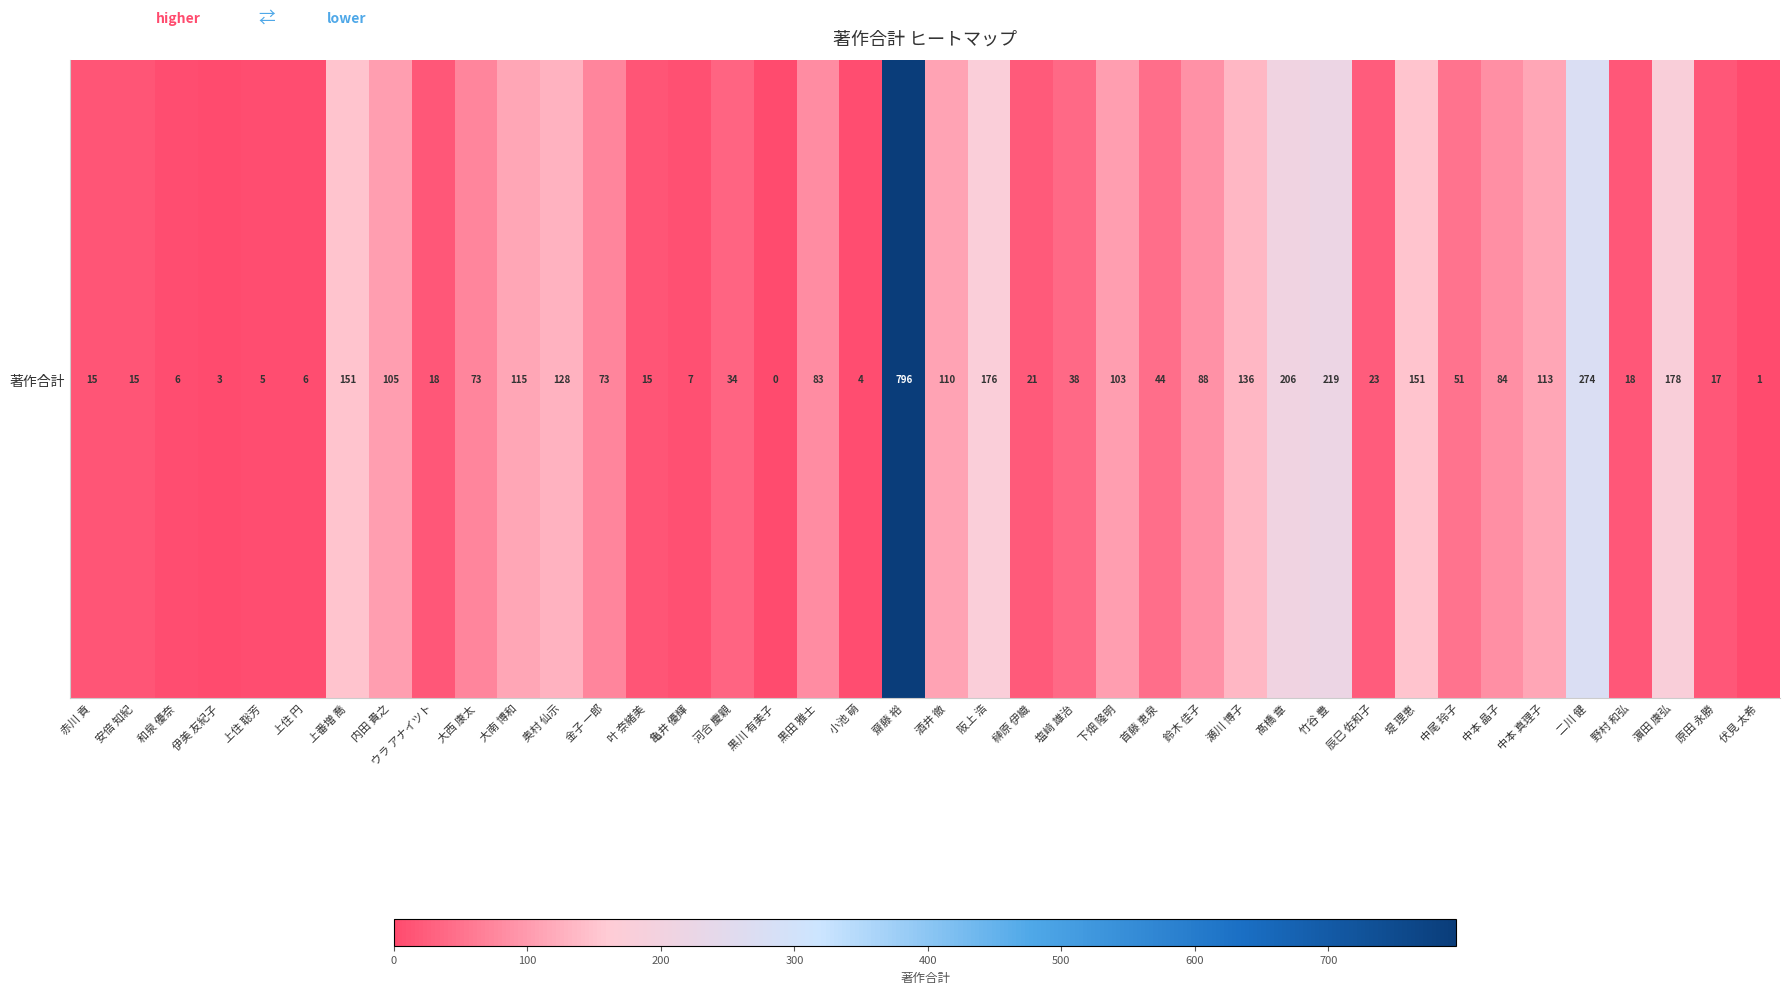

Which label corresponds to the largest value in the chart?

齋藤 裕